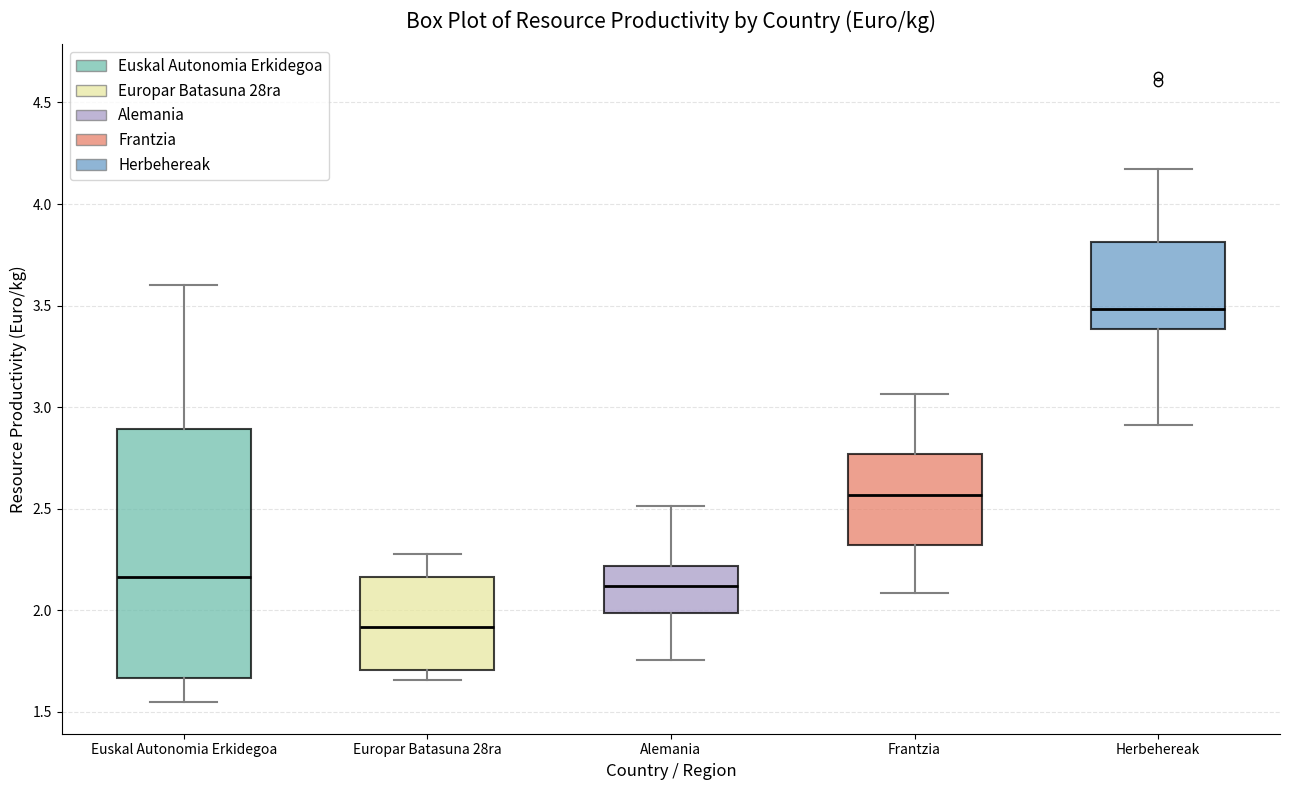

Reading left to right, read every box against the y-axis: the position of its median line, the range the box covers, and the ends of its whiskers. The values are not printed on the chart, so give them approximately, as read against the axis.

Euskal Autonomia Erkidegoa: median 2.15, box 1.65 to 2.90, whiskers 1.55 to 3.60
Europar Batasuna 28ra: median 1.90, box 1.70 to 2.15, whiskers 1.65 to 2.30
Alemania: median 2.10, box 2.00 to 2.20, whiskers 1.75 to 2.50
Frantzia: median 2.55, box 2.30 to 2.75, whiskers 2.10 to 3.05
Herbehereak: median 3.50, box 3.40 to 3.80, whiskers 2.90 to 4.15